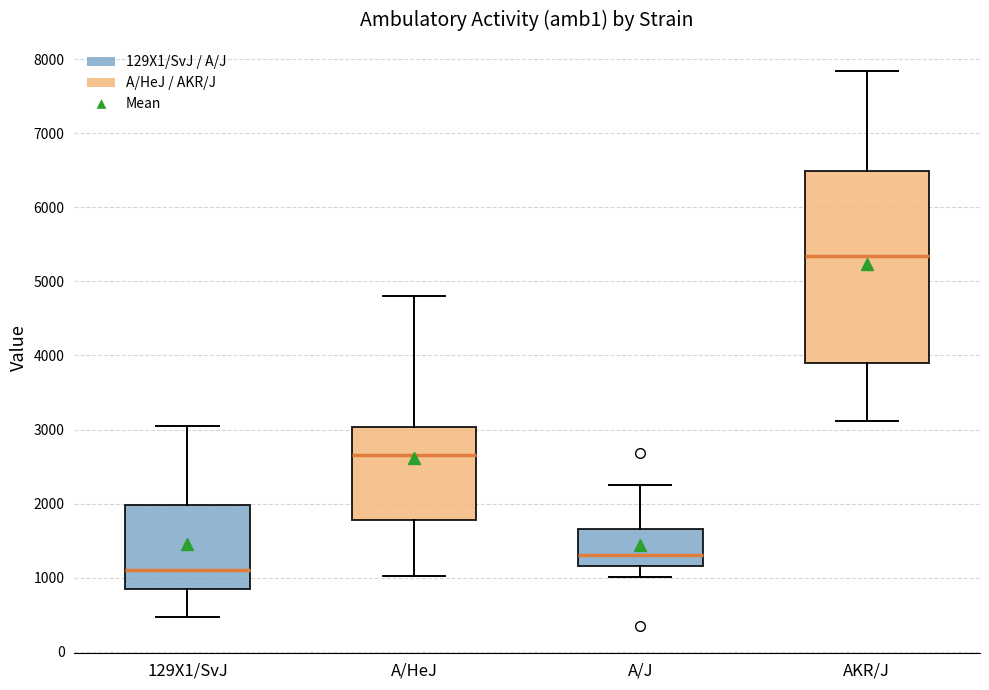

Where does the lower whisker of the box for A/J end on the y-axis? The values are not printed on the chart, so give them approximately, as read against the axis.

1000